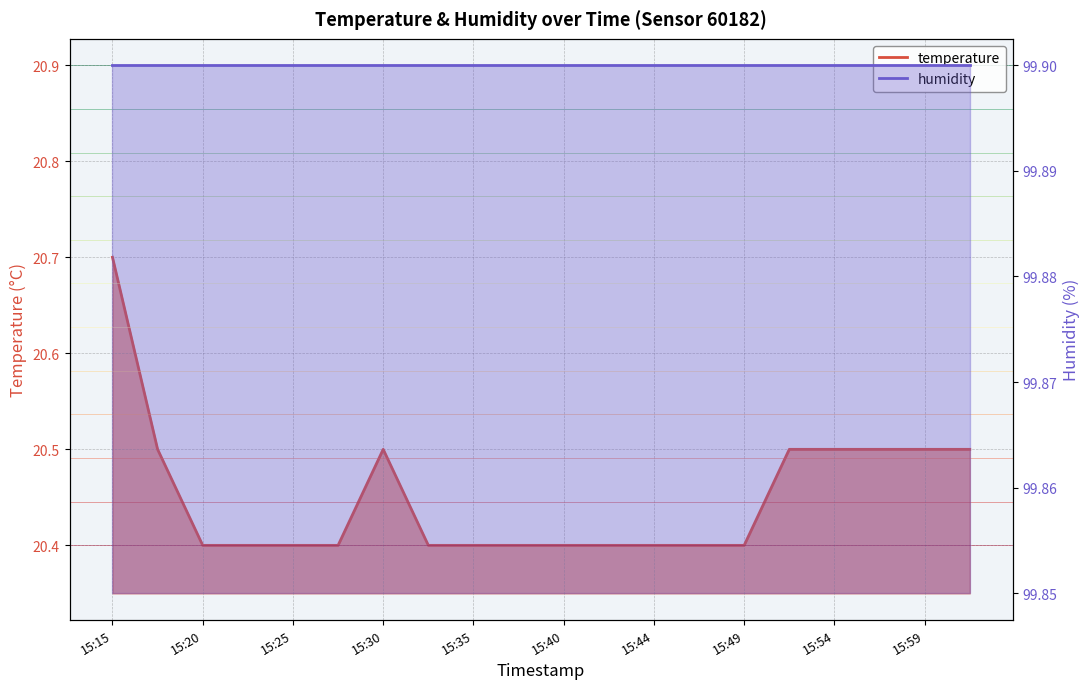

At which category does the data reach its first local peak?

15:30